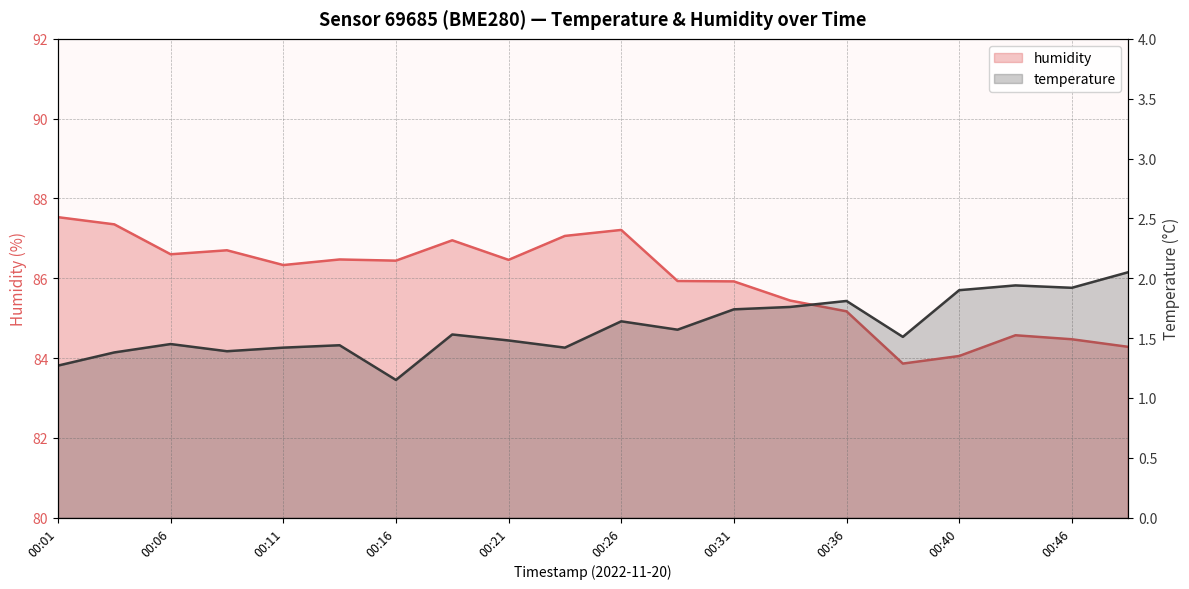

Rank the series at 00:21 from lowest to highest value.

temperature, humidity